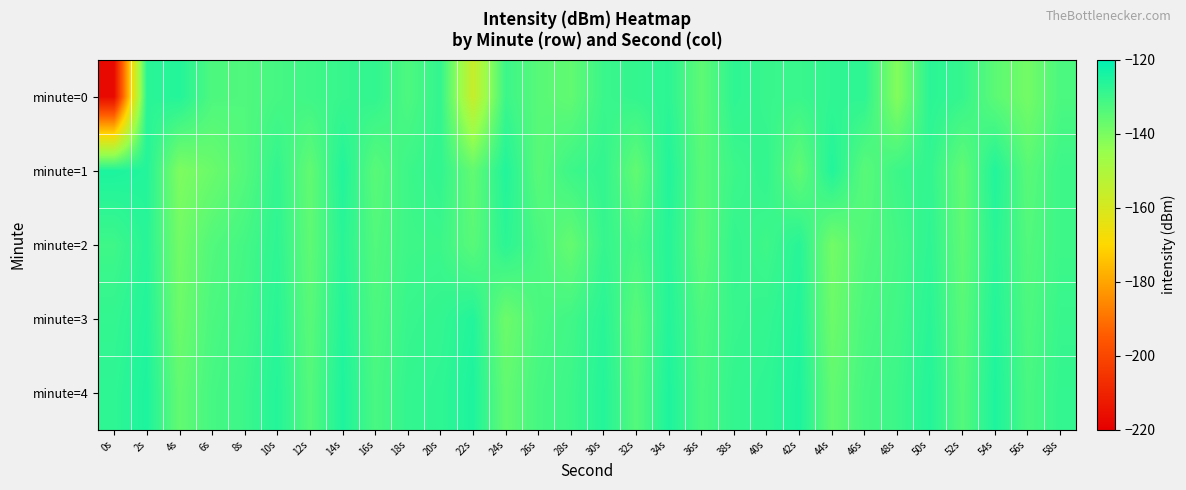

At which category is the sum across all series the highest?

2s